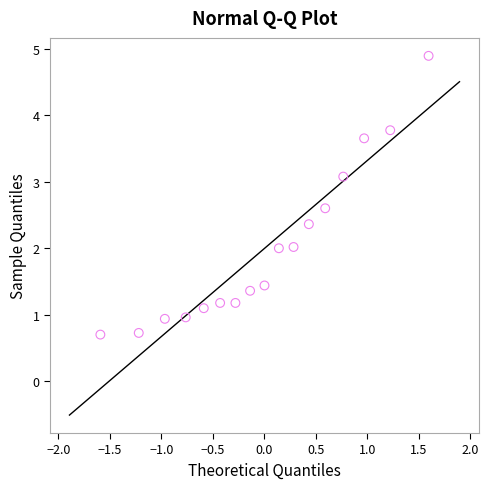

What is the range of Y values (max minus min)?

4.2